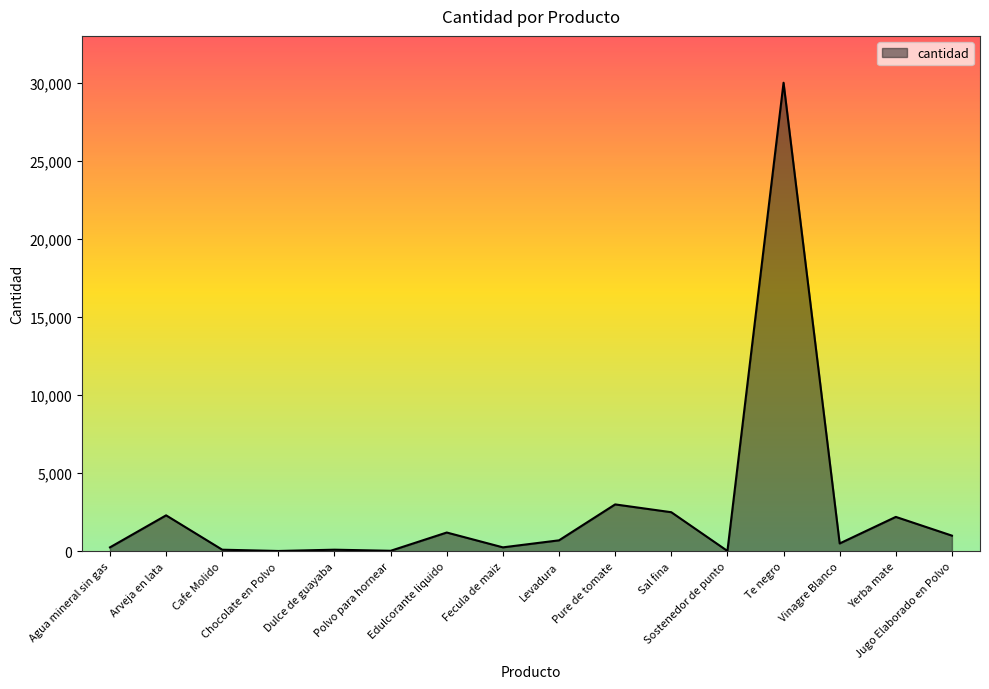

What value does the data have at Vinagre Blanco, to the nearest 100?

500